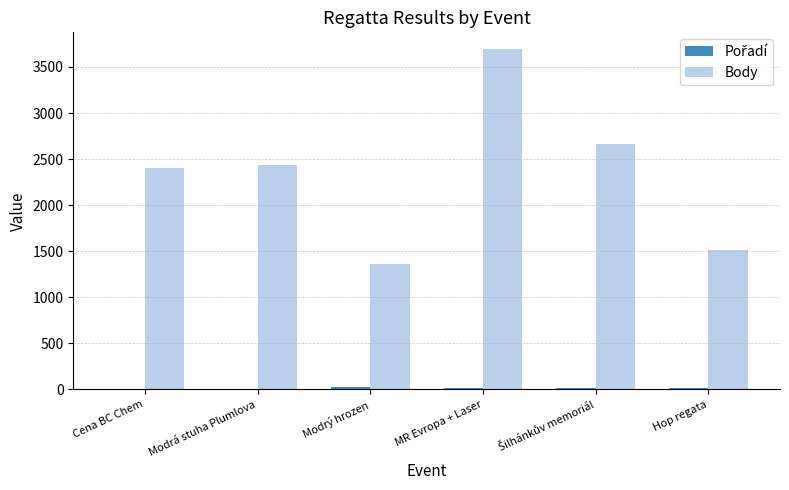

True or false: Body has a value of 3691 at MR Evropa + Laser.

True